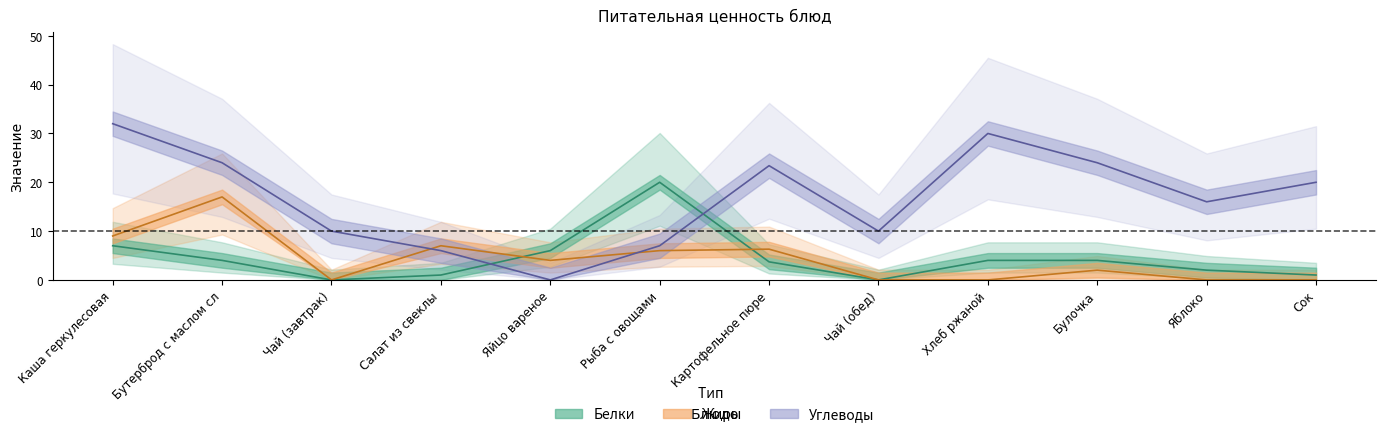

What are all the series names shown in the legend?

Белки, Жиры, Углеводы